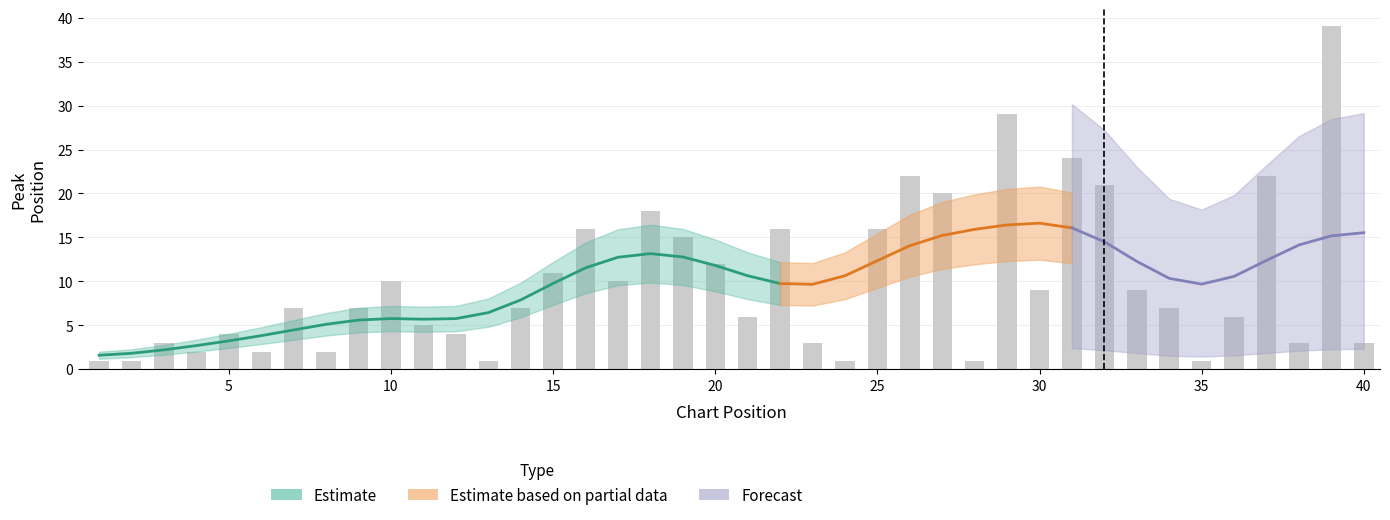

How many bars are there in total?

40